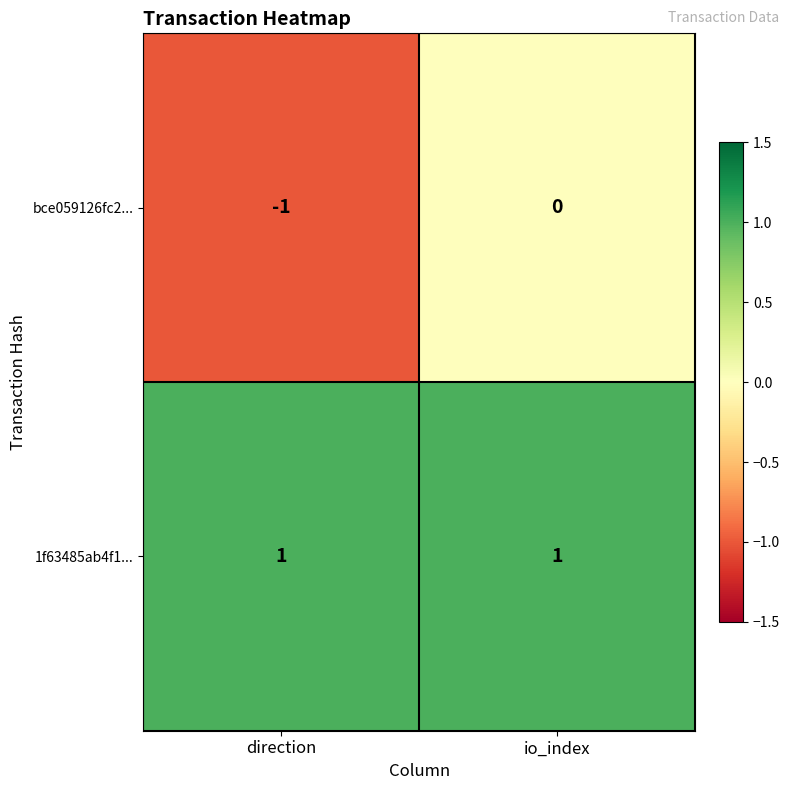

Where is bce059126fc2... nearest to the value 0?

io_index